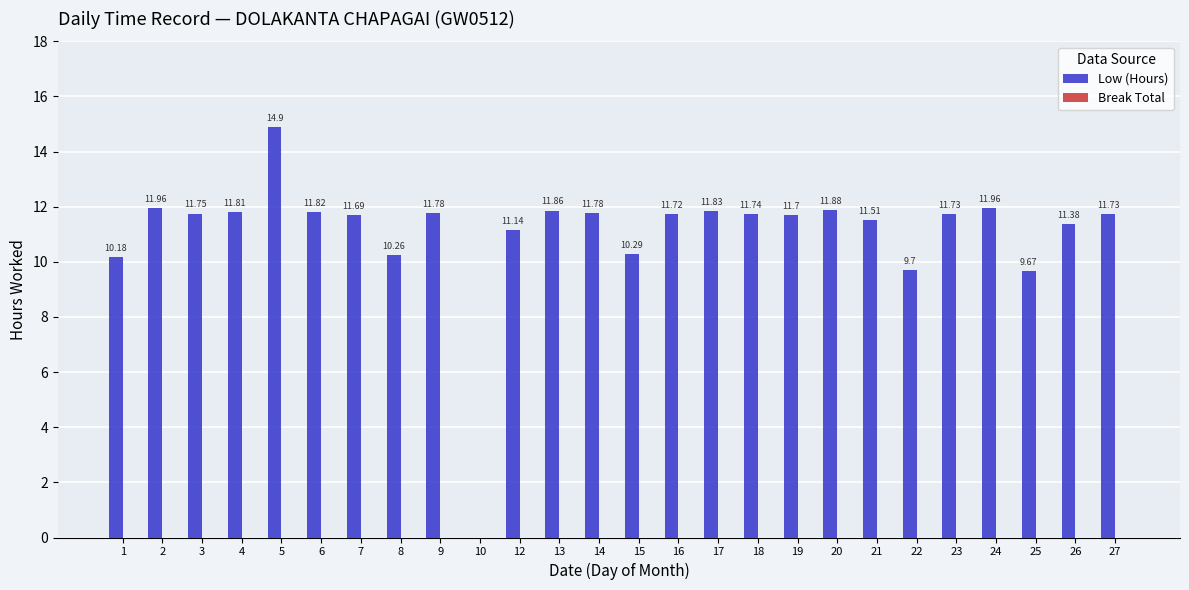

What is the sum of the values at 5 and 17?

26.7